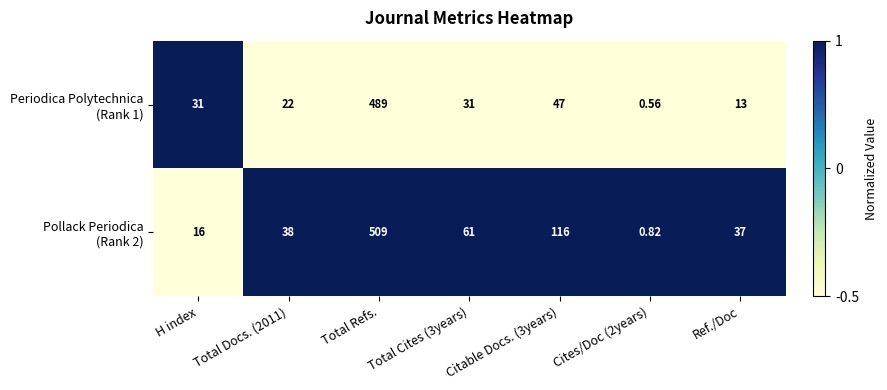

What is the difference between the highest and lowest values at H index?

15.0